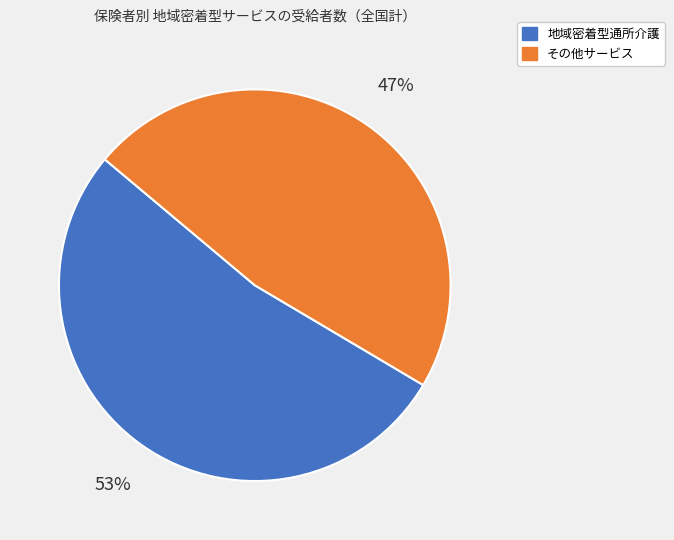

Is there a majority slice in this chart?

Yes